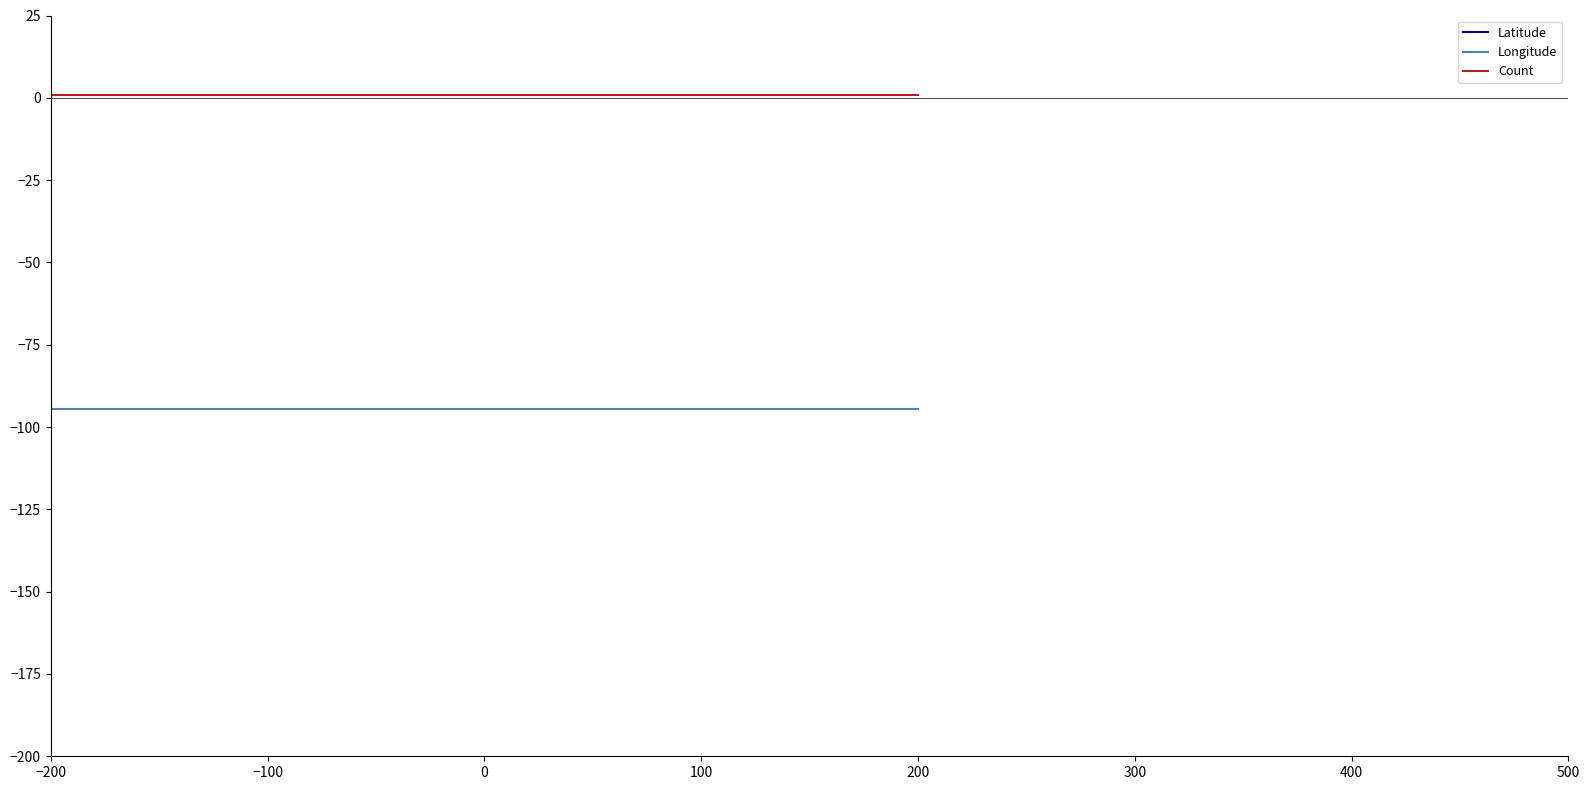

Reading right to left, list all the values displayed in this chart.

Latitude: 40.8	40.8	40.8
Longitude: -94.6	-94.6	-94.6
Count: 1.0	1.0	1.0